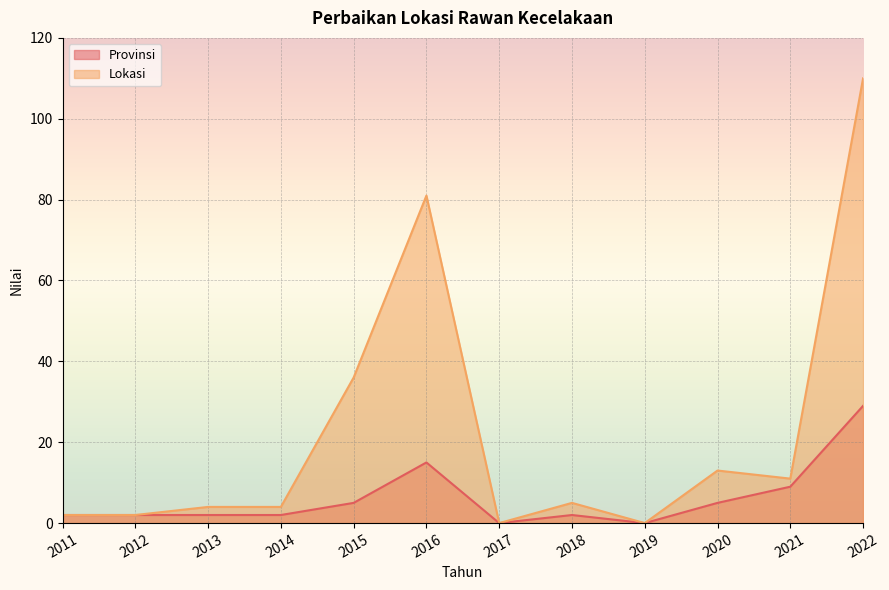

Which has a higher value, 2019 or 2014?

2014